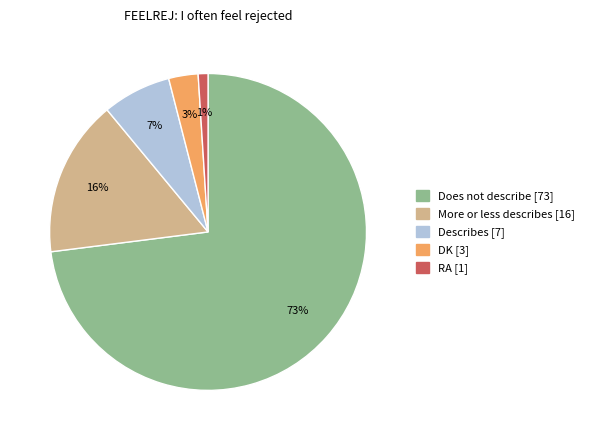

How many segments does this pie chart have?

5